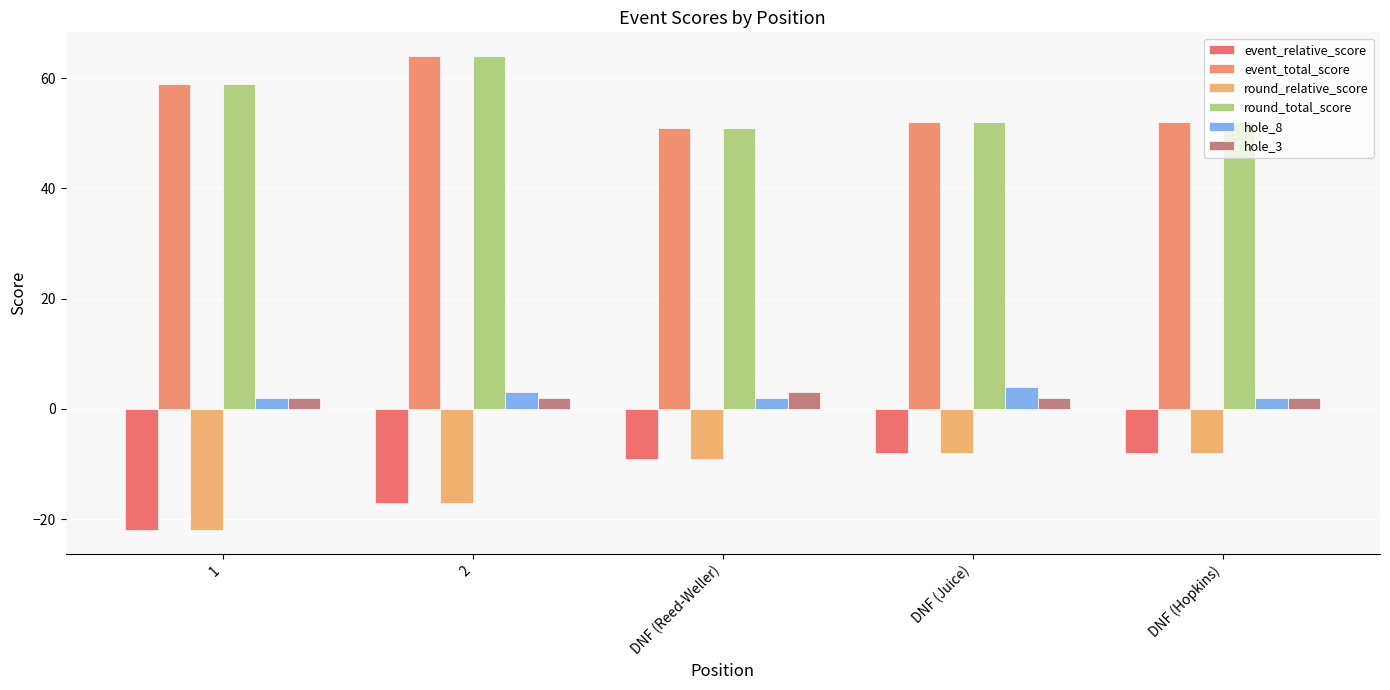

What is the total value across all series at DNF (Juice)?

94